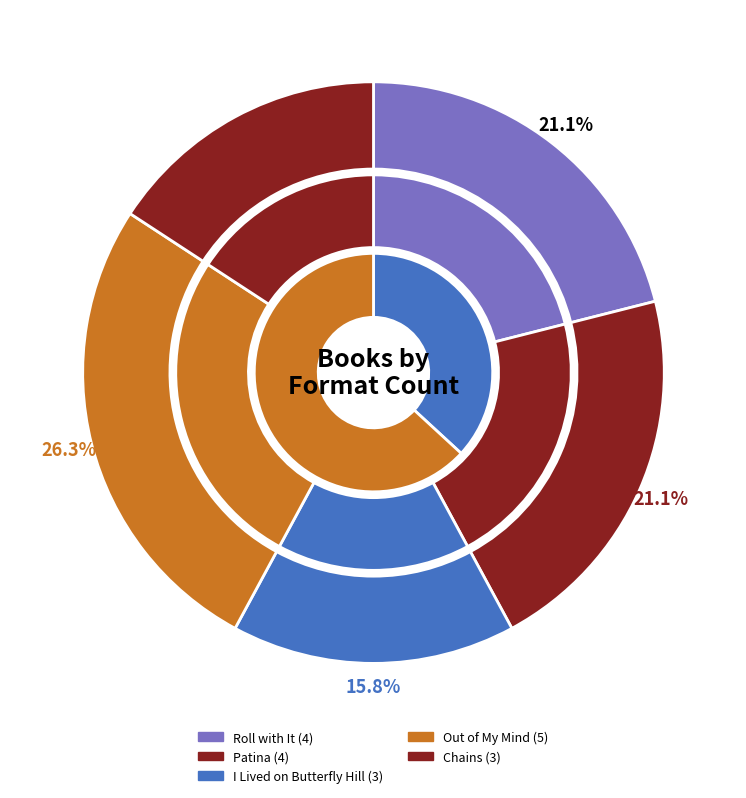

What is the change in value from Patina to I Lived on Butterfly Hill?

-1